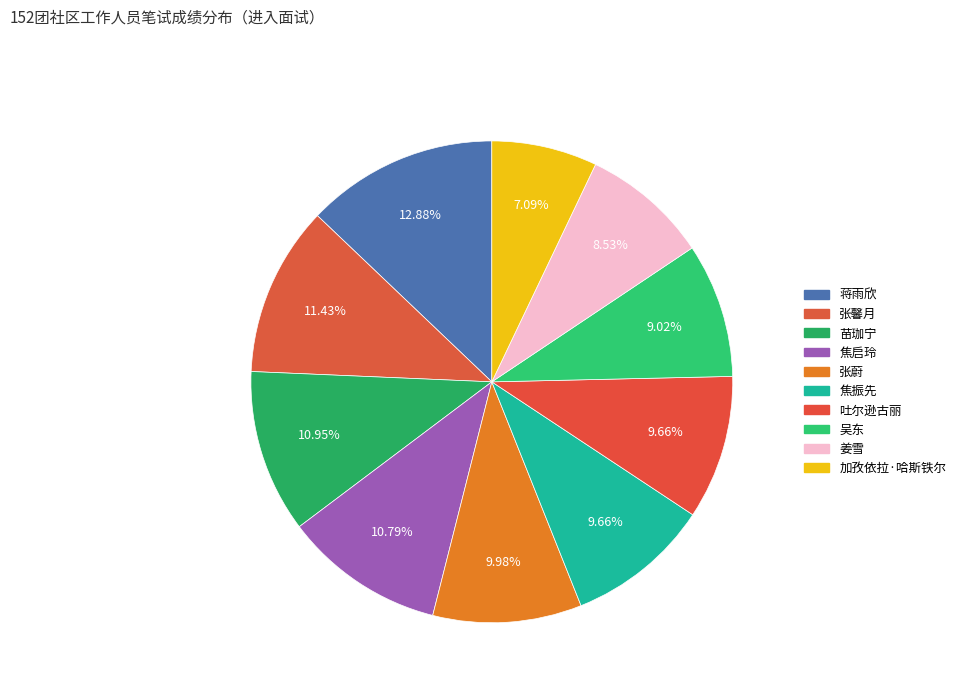

Which slice is the smallest?

加孜依拉·哈斯铁尔